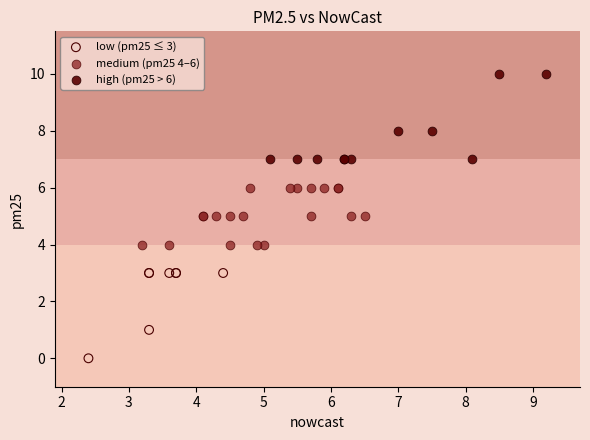

Which series reaches the maximum Y coordinate?

high (pm25 > 6)